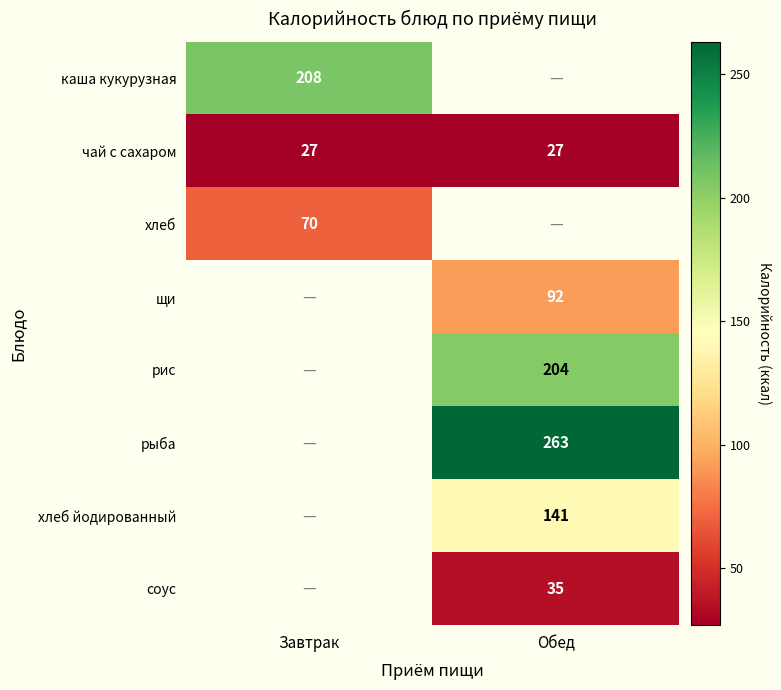

True or false: рис has a value of 333 at Обед.

False